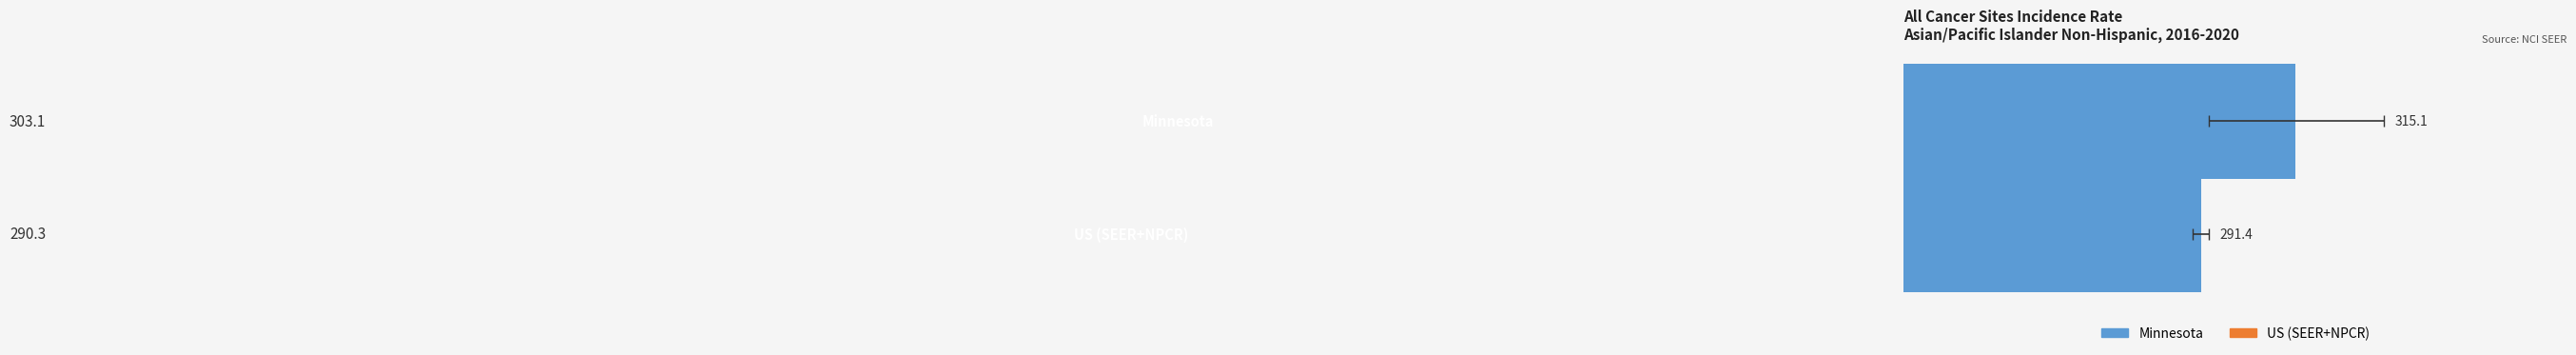

What is the maximum value shown in the chart?

303.1